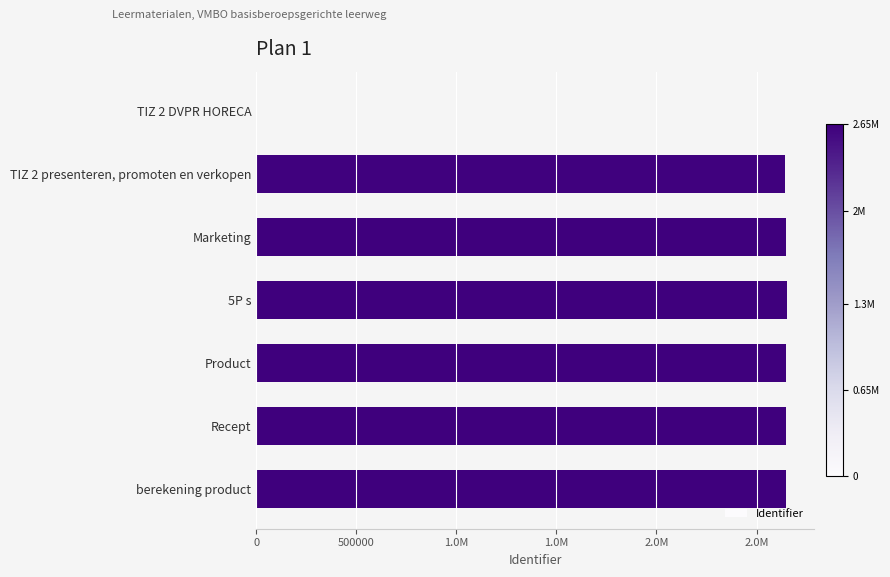

Are the bars horizontal?

Yes